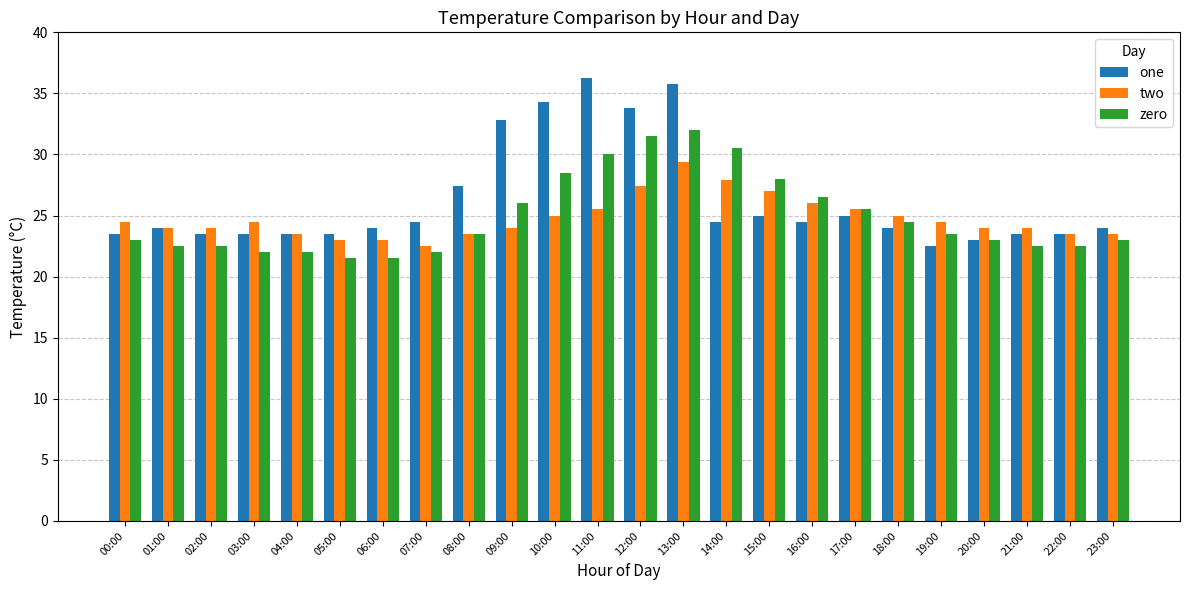

Which series has the largest range (max minus min)?

one